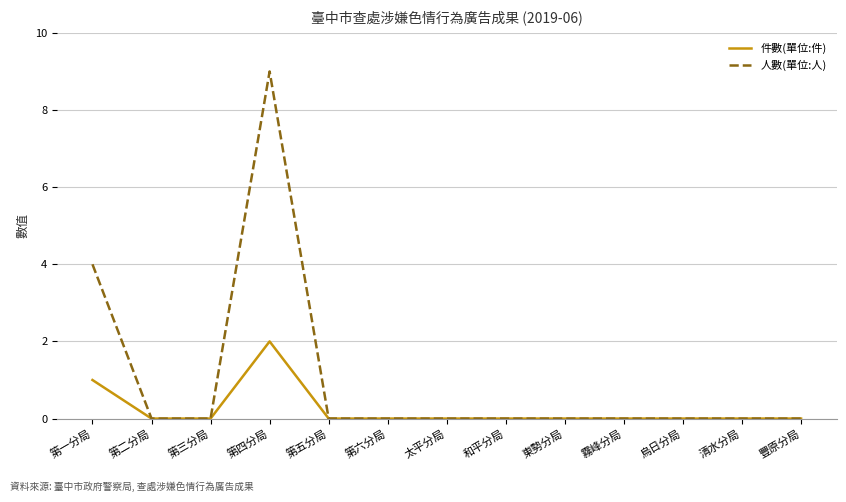

Which series changed the most between 第一分局 and 第六分局?

人數(單位:人)